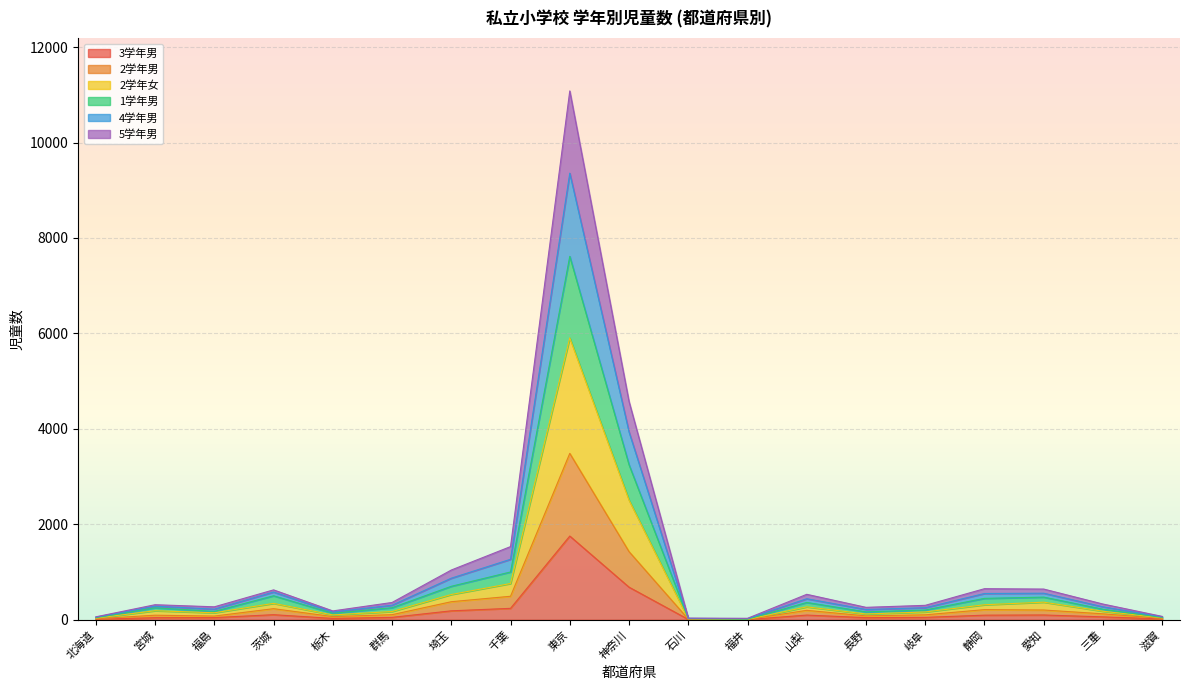

At which label does 2学年男 reach its minimum?

福井